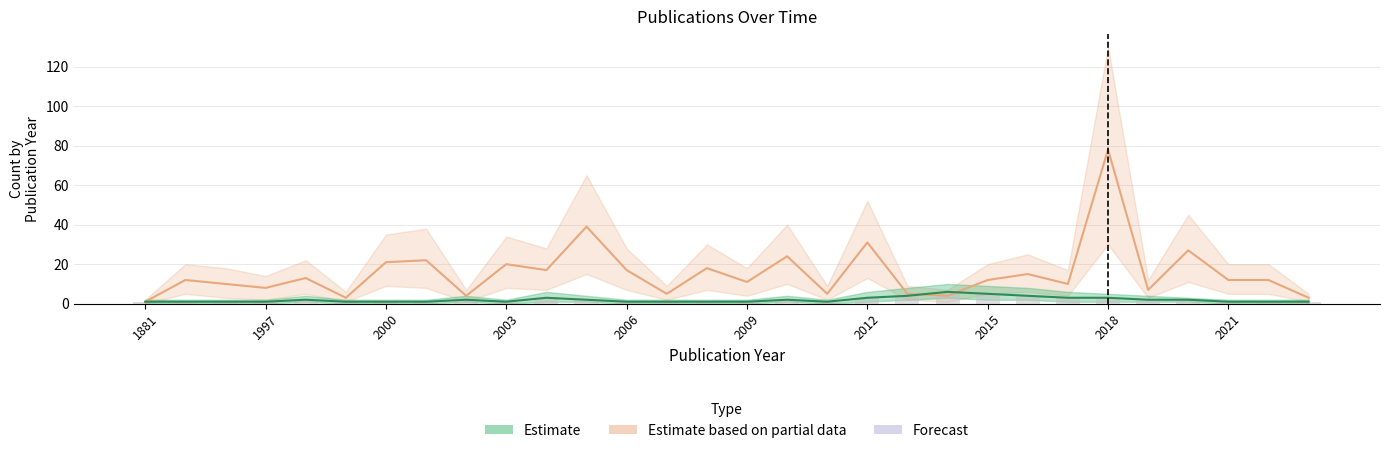

Which has a higher value, 1983 or 2019?

2019